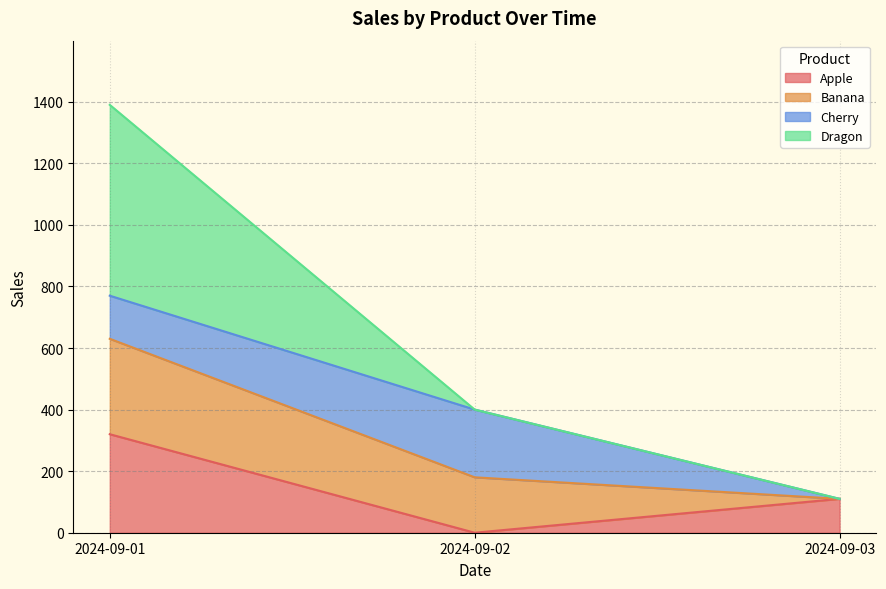

What is the highest value of the Apple series?

320